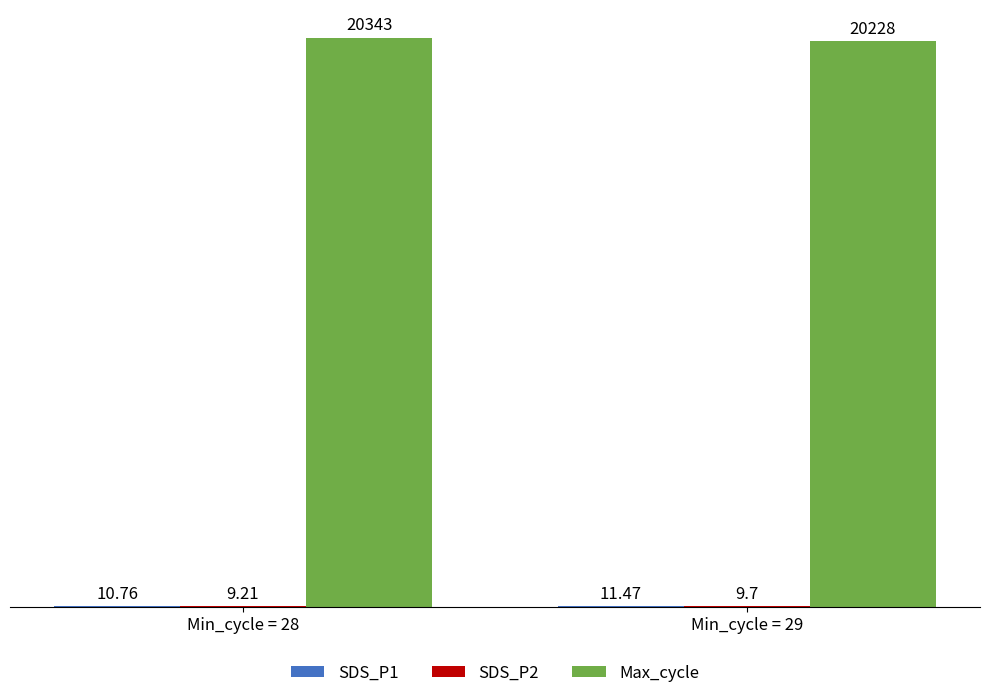

Which series changed the most between Min_cycle = 28 and Min_cycle = 29?

Max_cycle